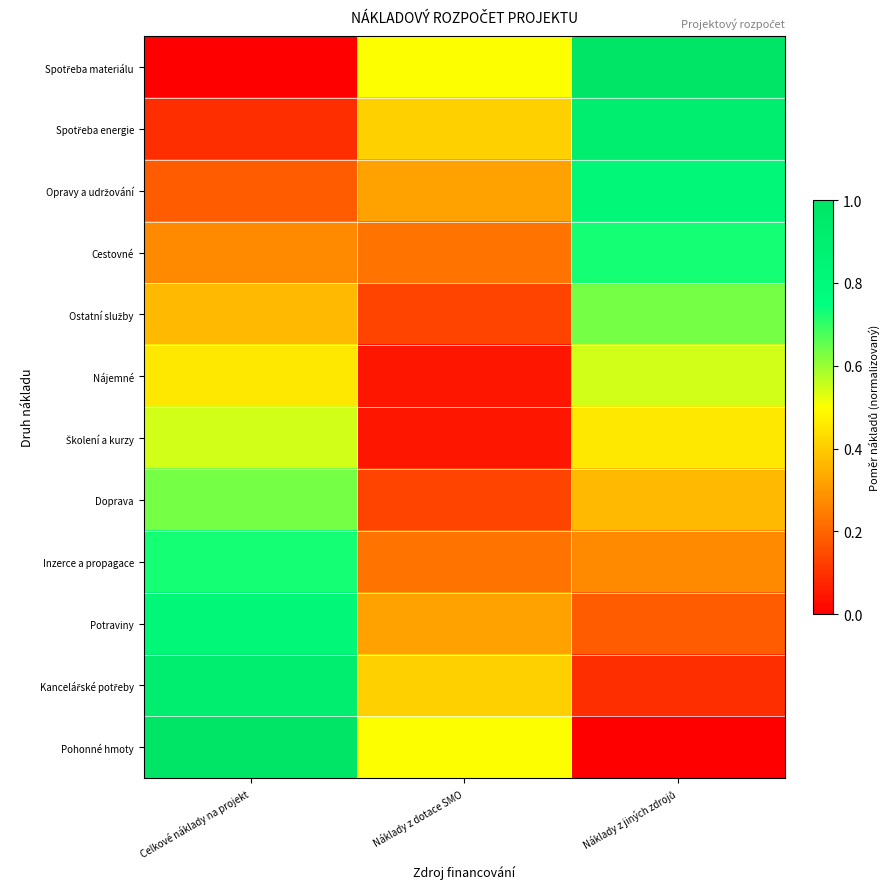

Rank the series by their maximum value, from highest to lowest.

Spotřeba materiálu, Pohonné hmoty, Kancelářské potřeby, Spotřeba energie, Potraviny, Opravy a udržování, Cestovné, Inzerce a propagace, Ostatní služby, Doprava, Nájemné, Školení a kurzy